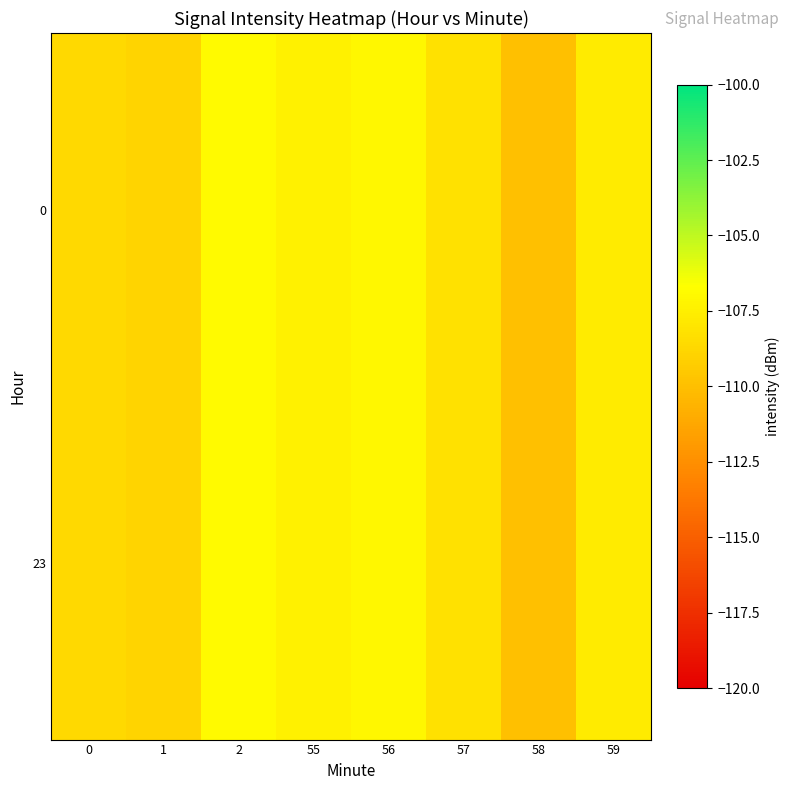

At which category is the sum across all series the highest?

2